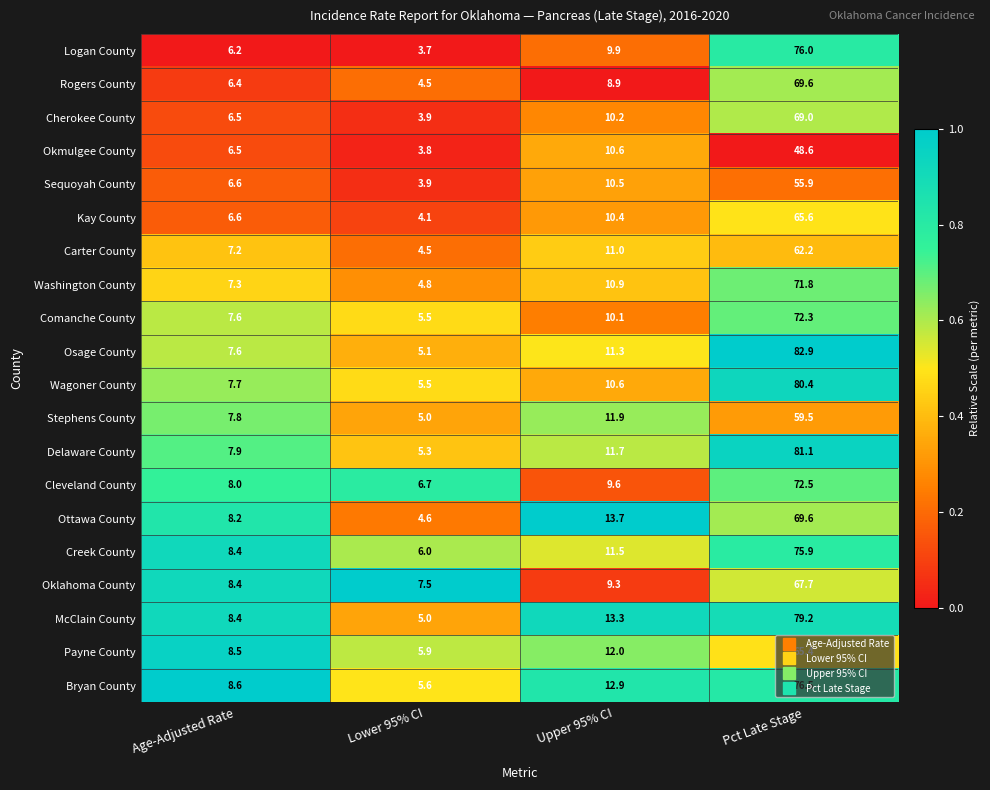

What is the difference between the second highest and minimum values in the Cleveland County series?

2.9